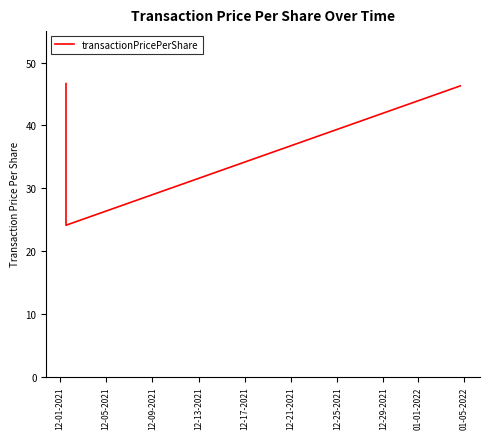

What is the minimum value shown in the chart?

24.1